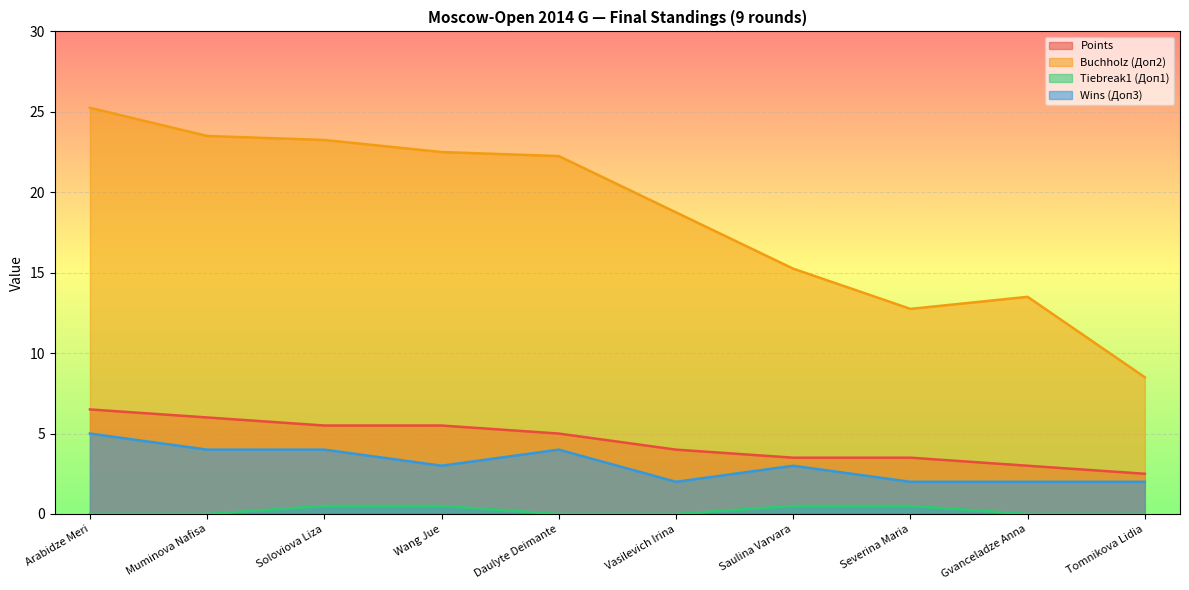

How many values in the Buchholz (Доп2) series exceed 22?

5